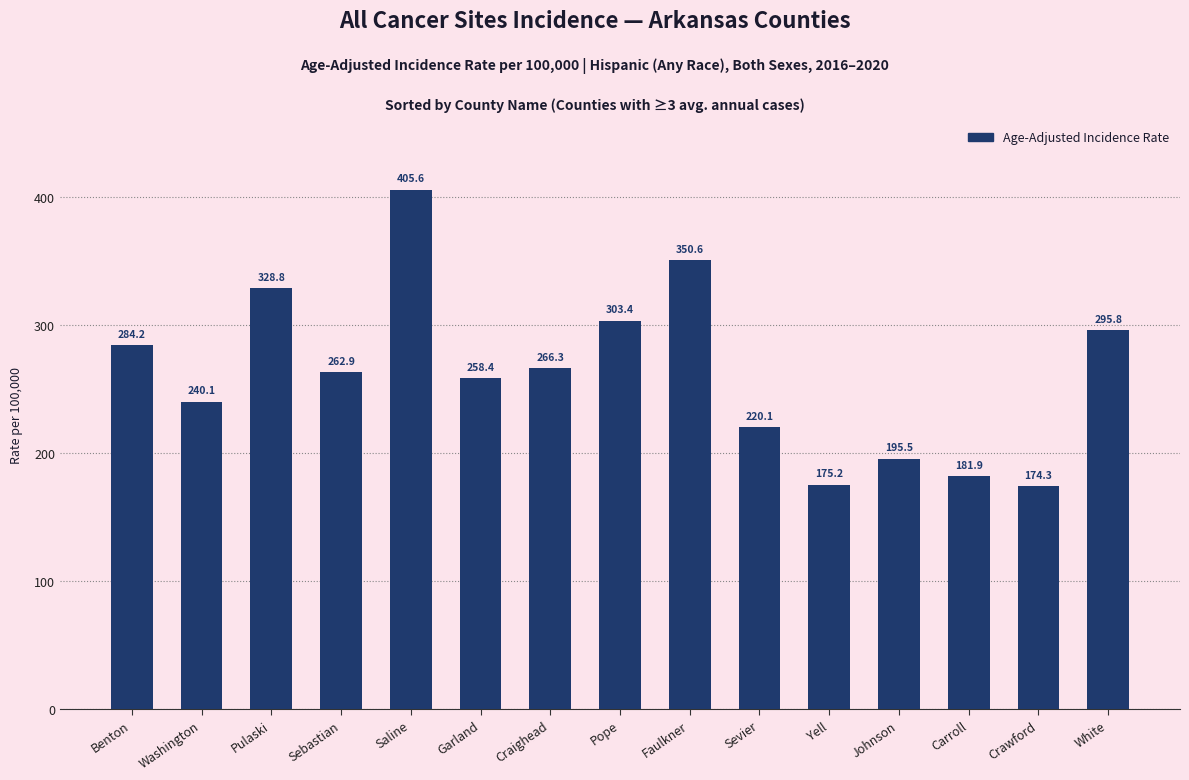

Which category has the lowest value across all series?

Crawford